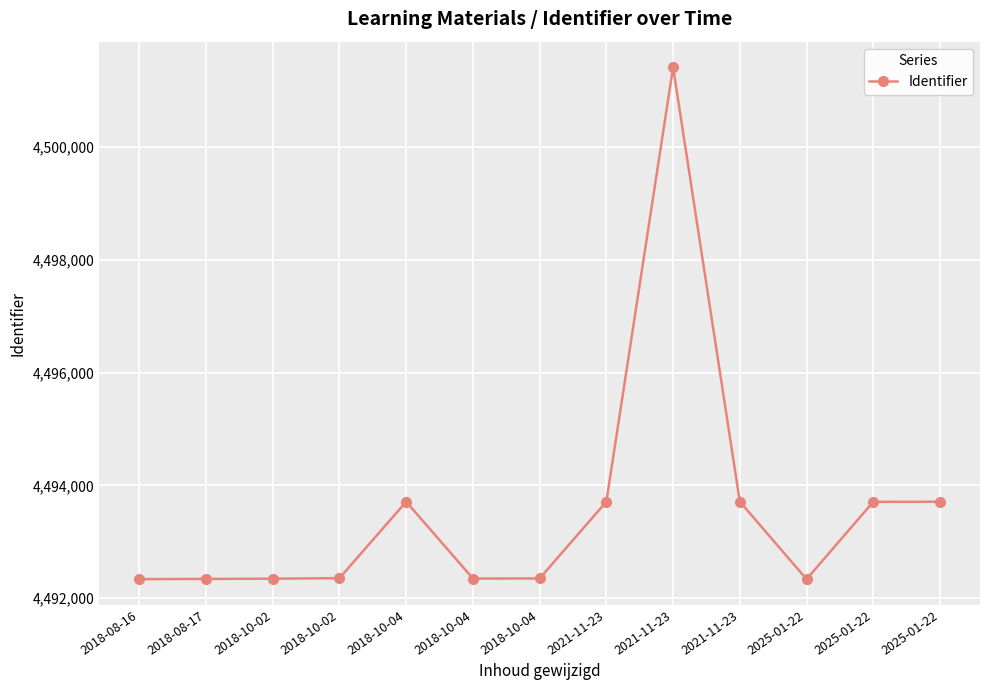

Which label corresponds to the smallest value in the chart?

2025-01-22